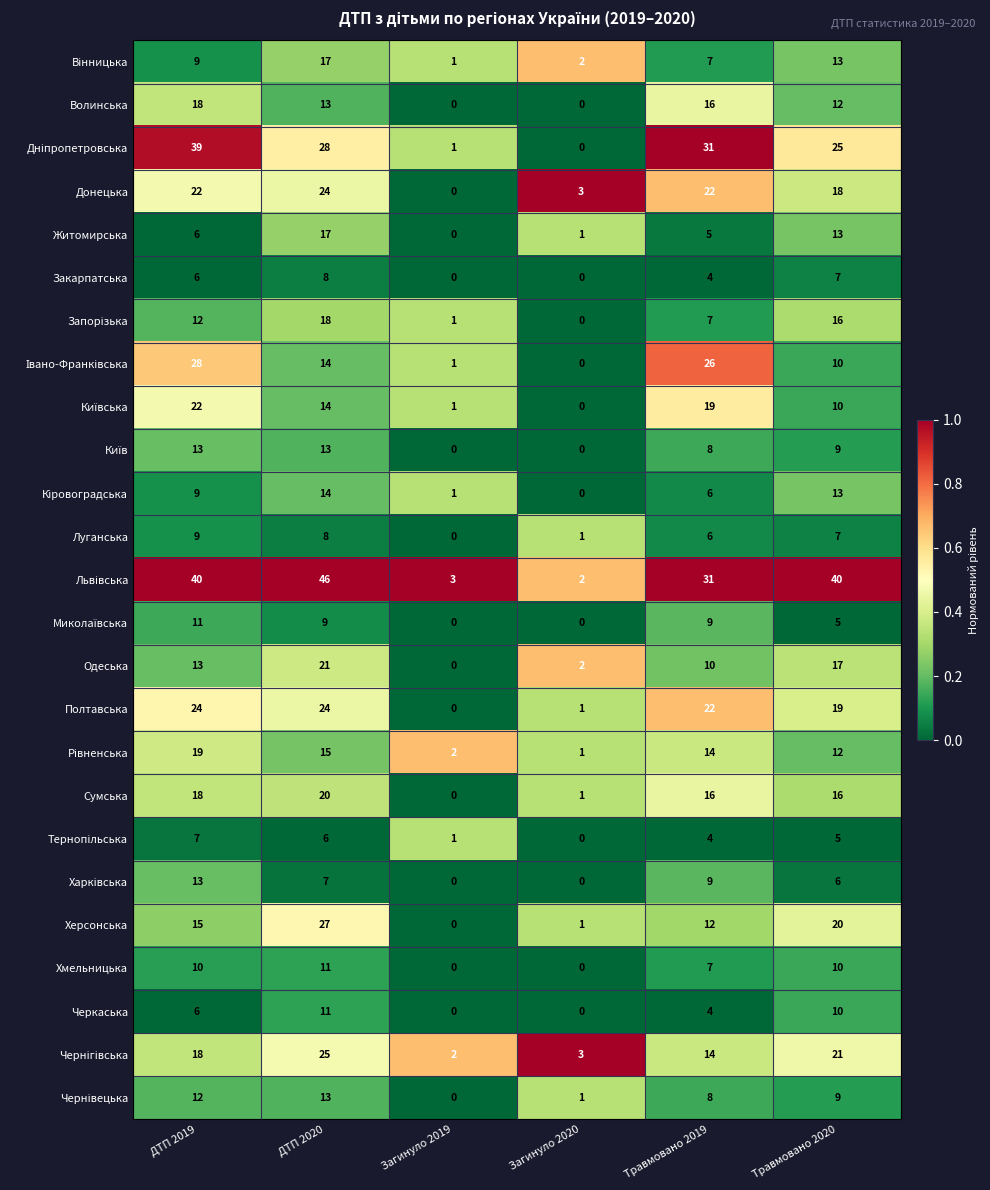

How many categories are shown in the chart?

6